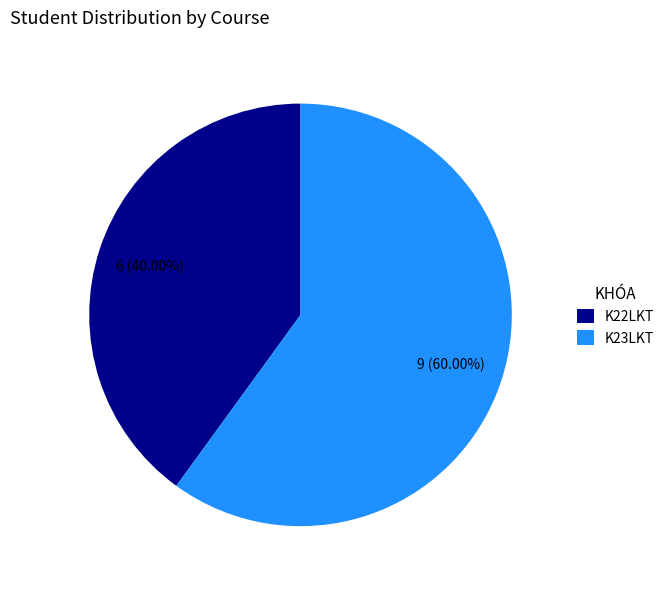

What is the largest slice in the pie chart?

K23LKT